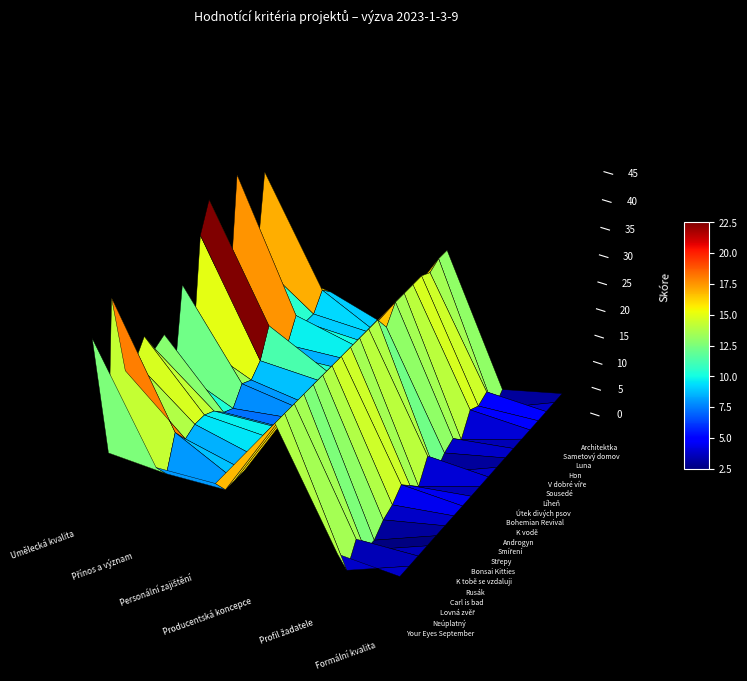

Reading left to right, transcribe all the data shown in this chart.

Your Eyes September: 29	9	10	25	5	5
Neúplatný: 6	6	7	25	0	5
Lovná zvěř: 33	12	7	25	4	5
Carl is bad: 18	9	7	25	0	5
Rusák: 18	10	8	25	0	5
K tobě se vzdaluji: 21	10	10	25	2	5
Bonsai Kitties: 17	9	10	25	3	5
Střepy: 18	7	8	25	5	5
Smíření: 10	6	8	25	3	5
Androgyn: 24	9	8	25	1	5
K vodě: 12	8	7	25	5	5
Bohemian Revival: 30	10	10	25	0	5
Útek divých psov: 35	15	10	22	2	5
Líheň: 9	8	9	25	3	5
Sousedé: 15	8	9	25	1	5
V dobré víře: 35	12	10	25	5	5
Hon: 8	9	9	25	4	5
Luna: 16	9	9	24	5	5
Sametový domov: 31	12	7	25	0	5
Architektka: 11	10	7	25	2	5